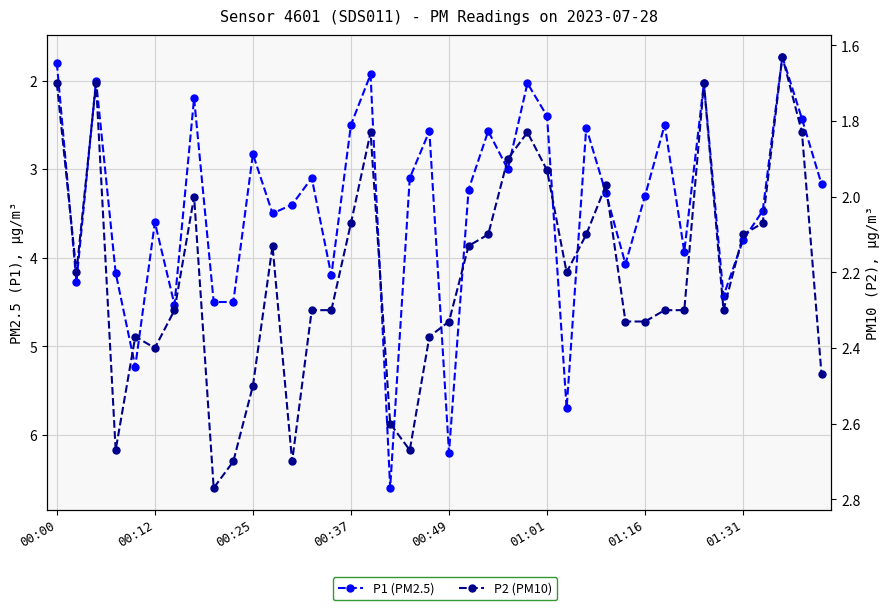

What is the approximate value of P1 (PM2.5) at 18?

3.1